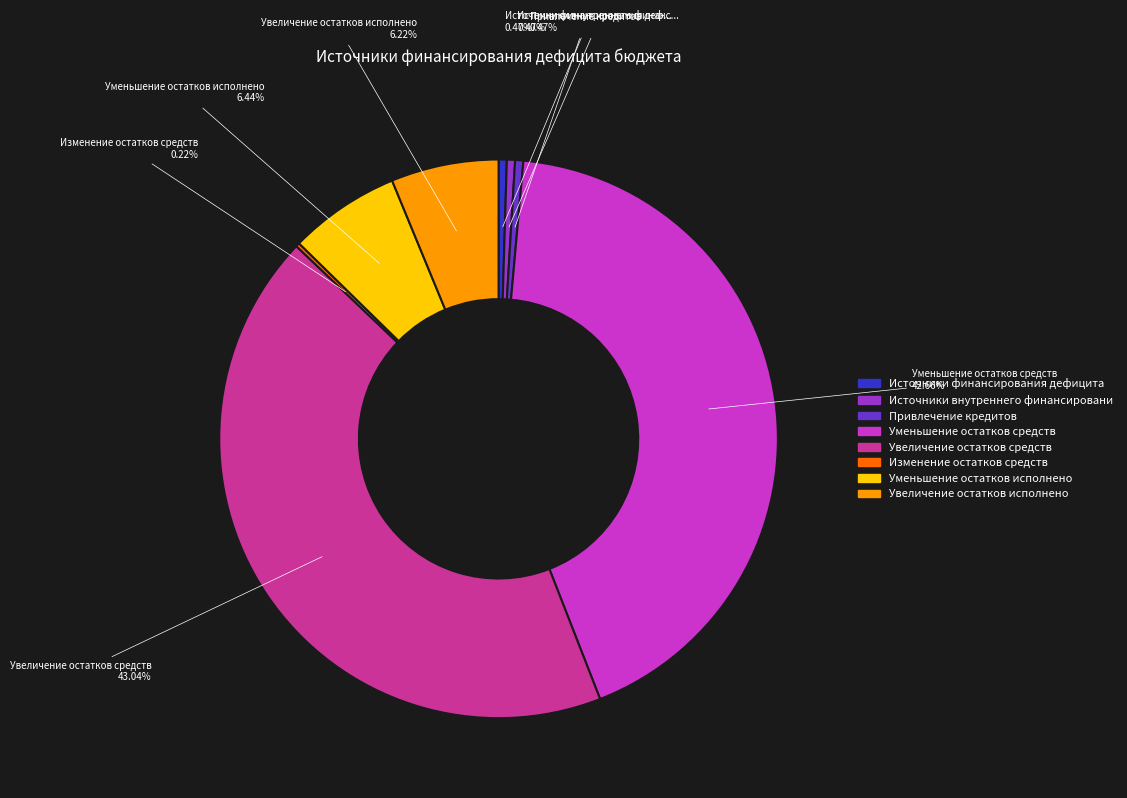

Is there any slice that represents more than half of the pie?

No